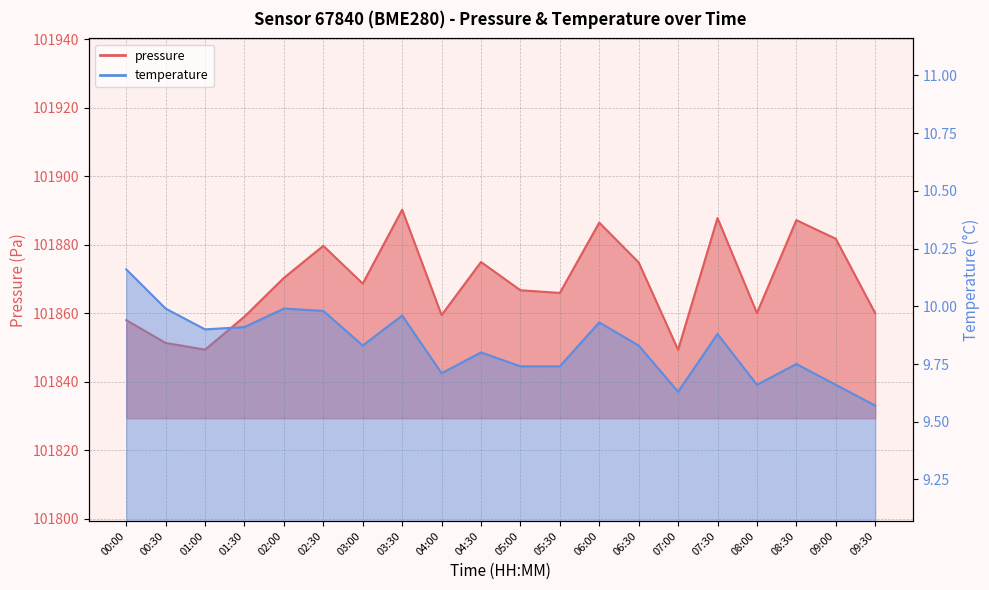

True or false: temperature and pressure cross at least once.

False